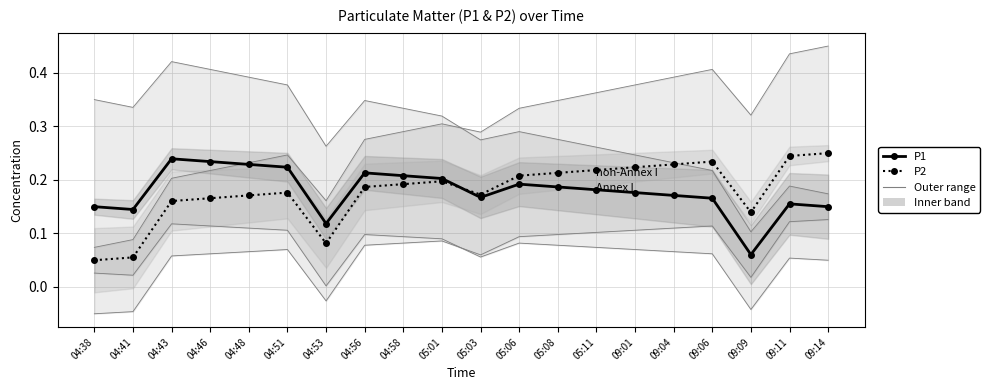

True or false: P2 has a value of 0.2 at 09:14.

True